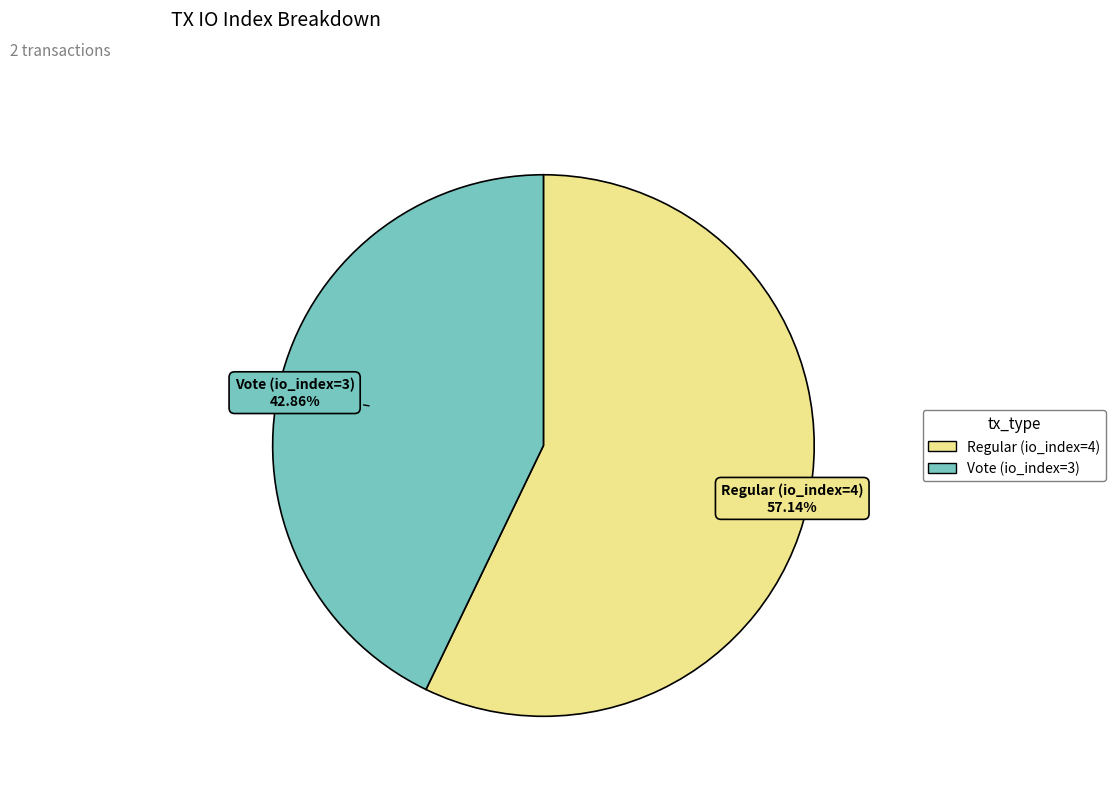

To the nearest percent, what is the average slice percentage?

50%